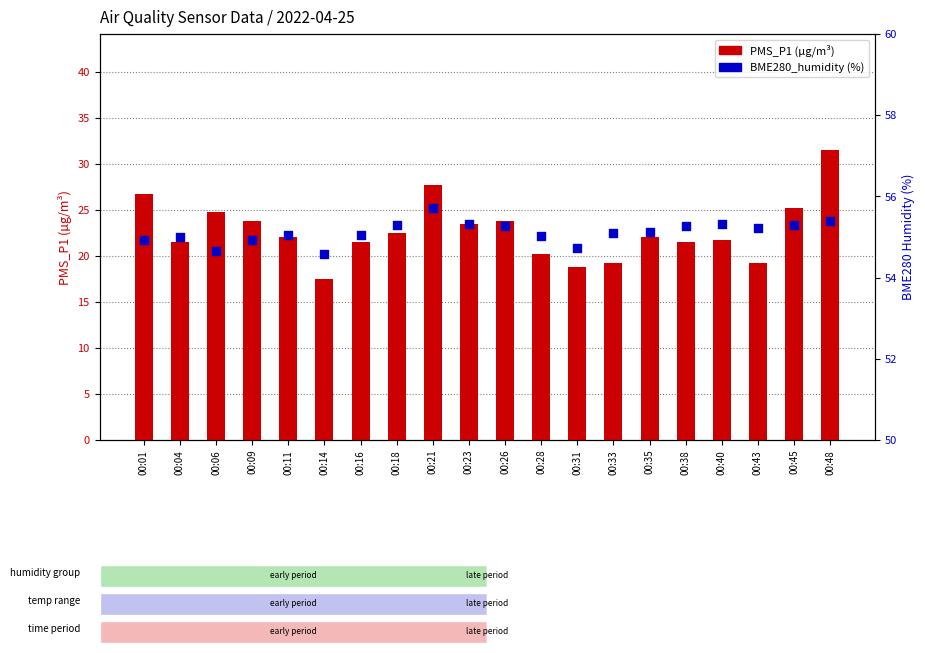

At how many categories does at least one series exceed 37?

20